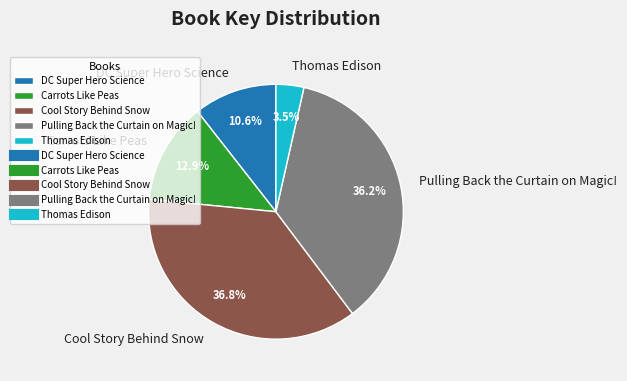

Combined, do Pulling Back the Curtain on Magic! and DC Super Hero Science account for over 50%?

No